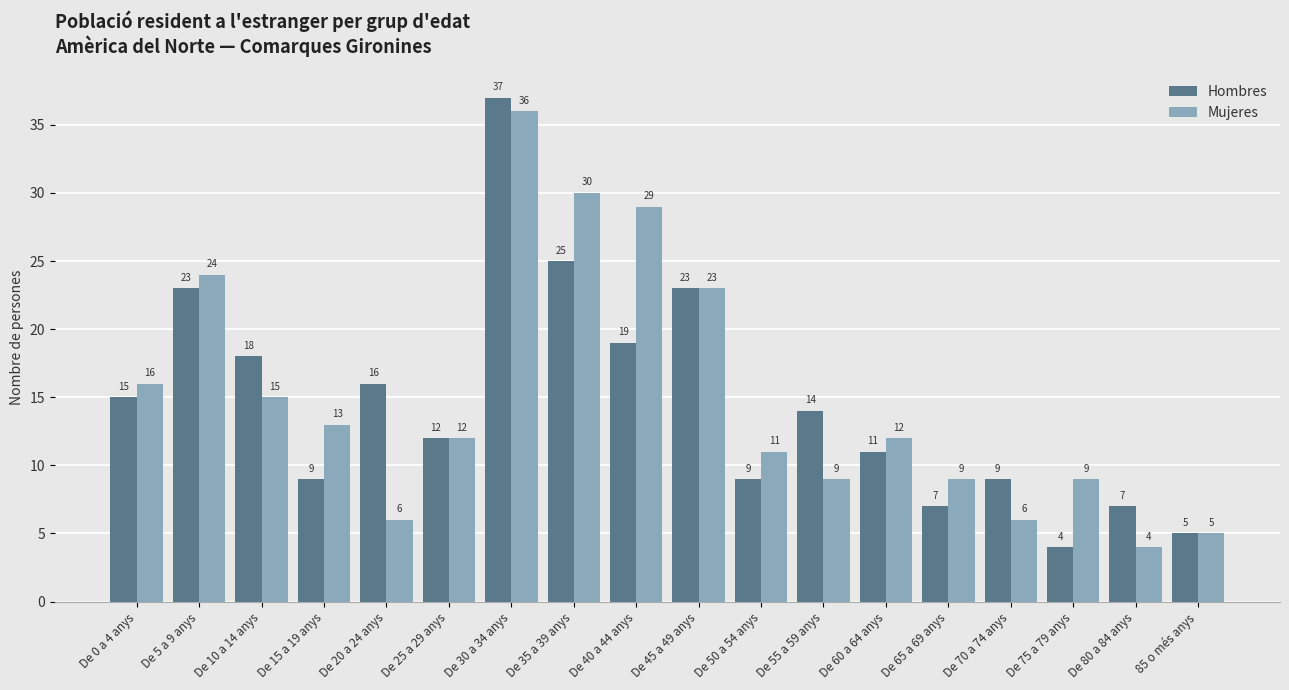

Reading left to right, list all the values displayed in this chart.

Hombres: De 0 a 4 anys=15	De 5 a 9 anys=23	De 10 a 14 anys=18	De 15 a 19 anys=9	De 20 a 24 anys=16	De 25 a 29 anys=12	De 30 a 34 anys=37	De 35 a 39 anys=25	De 40 a 44 anys=19	De 45 a 49 anys=23	De 50 a 54 anys=9	De 55 a 59 anys=14	De 60 a 64 anys=11	De 65 a 69 anys=7	De 70 a 74 anys=9	De 75 a 79 anys=4	De 80 a 84 anys=7	85 o més anys=5
Mujeres: De 0 a 4 anys=16	De 5 a 9 anys=24	De 10 a 14 anys=15	De 15 a 19 anys=13	De 20 a 24 anys=6	De 25 a 29 anys=12	De 30 a 34 anys=36	De 35 a 39 anys=30	De 40 a 44 anys=29	De 45 a 49 anys=23	De 50 a 54 anys=11	De 55 a 59 anys=9	De 60 a 64 anys=12	De 65 a 69 anys=9	De 70 a 74 anys=6	De 75 a 79 anys=9	De 80 a 84 anys=4	85 o més anys=5